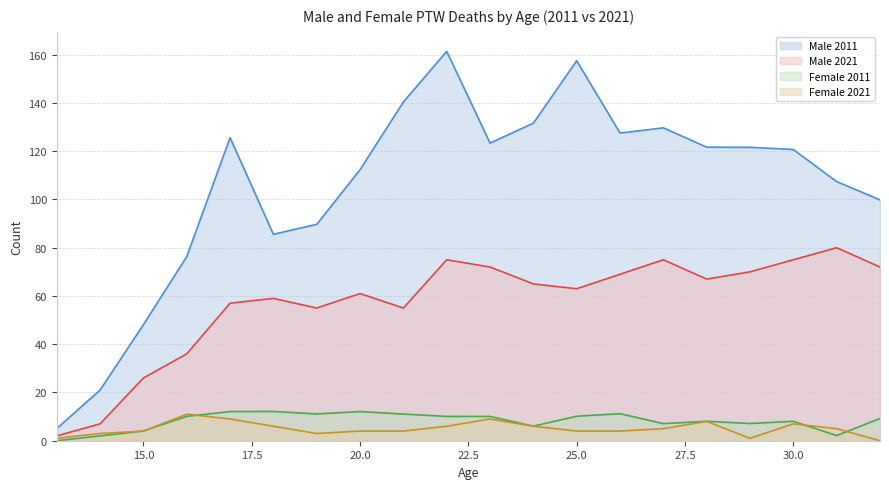

What is the total value across all series at 30.0?

210.7